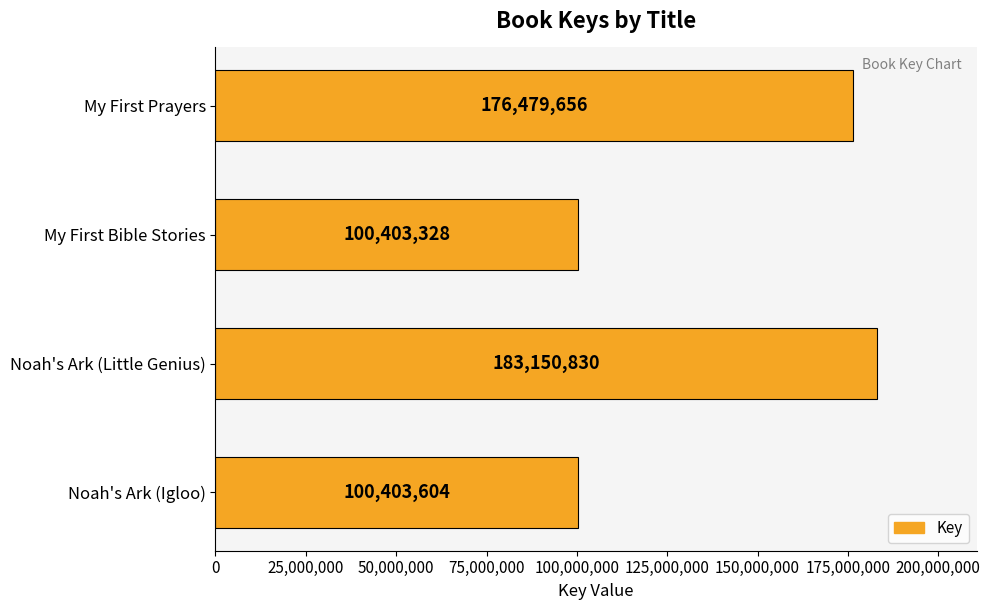

Count the number of categories in the chart.

4